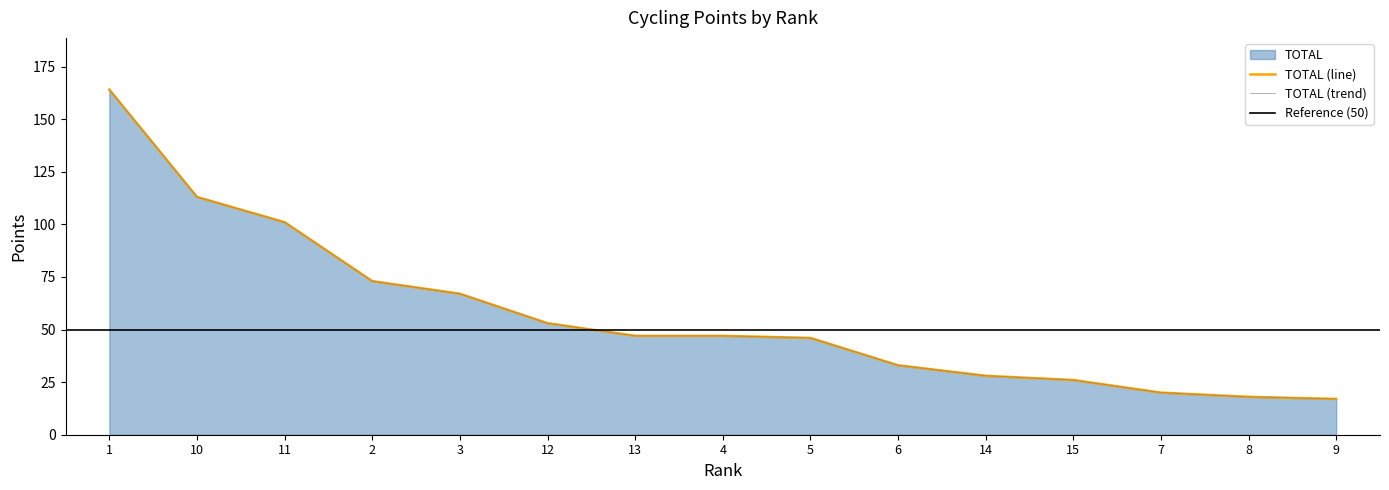

Which series has the largest range (max minus min)?

TOTAL